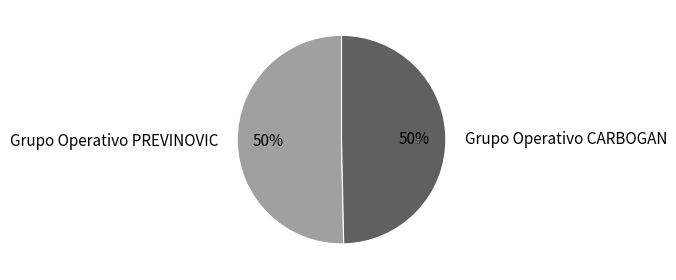

What percentage is the Grupo Operativo CARBOGAN slice, to the nearest percent?

50%